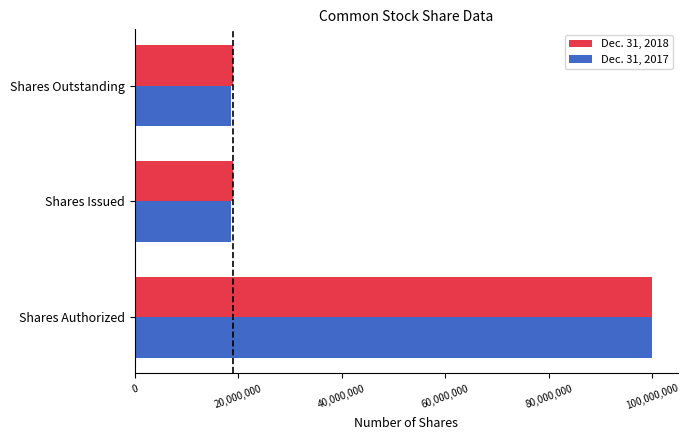

Count the Dec. 31, 2017 values in the range 18702000 to 100000000.

3